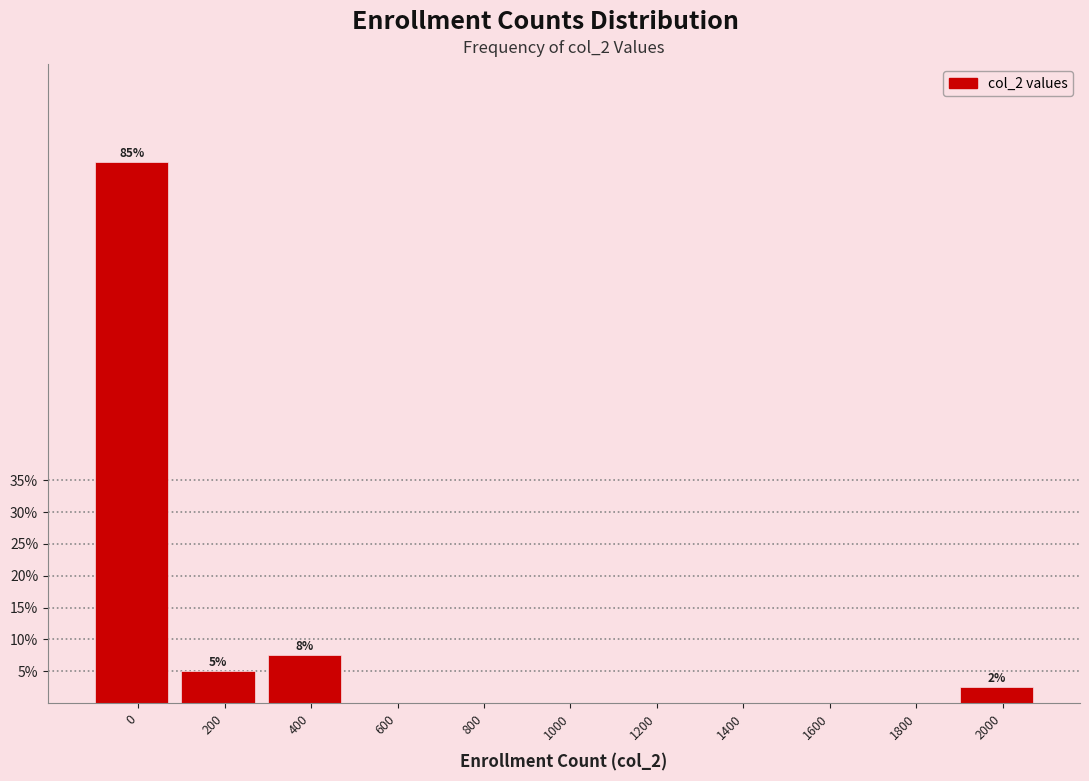

Reading left to right, transcribe all the data shown in this chart.

0=85.0	200=5.0	400=7.5	600=0.0	800=0.0	1000=0.0	1200=0.0	1400=0.0	1600=0.0	1800=0.0	2000=2.5